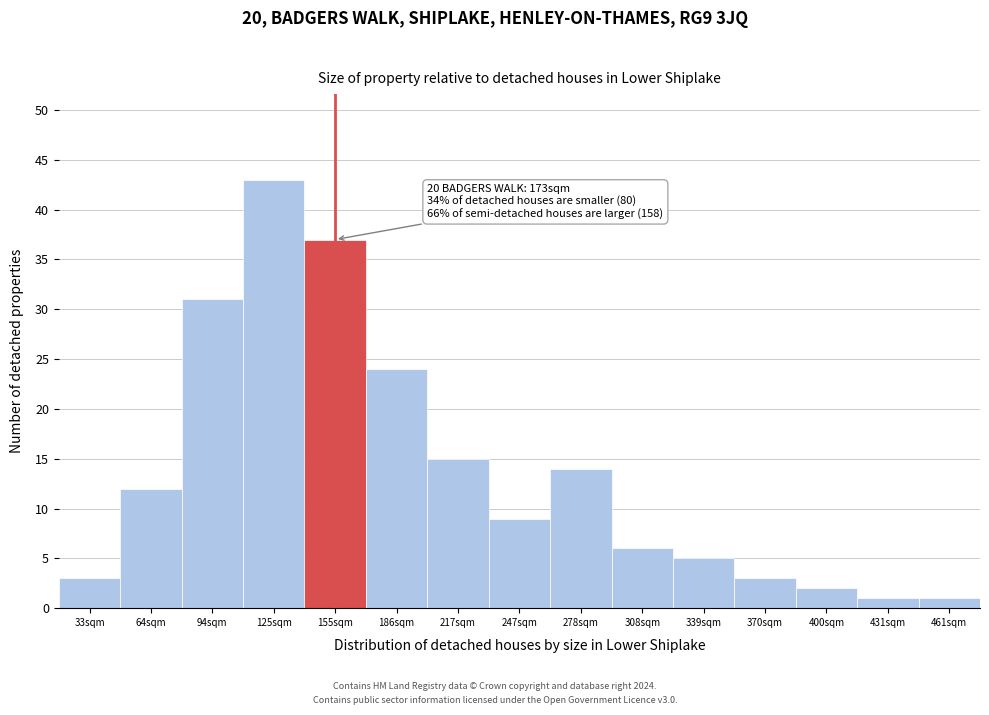

Reading left to right, what are all the values shown in this chart?

33sqm=3	64sqm=12	94sqm=31	125sqm=43	155sqm=37	186sqm=24	217sqm=15	247sqm=9	278sqm=14	308sqm=6	339sqm=5	370sqm=3	400sqm=2	431sqm=1	461sqm=1